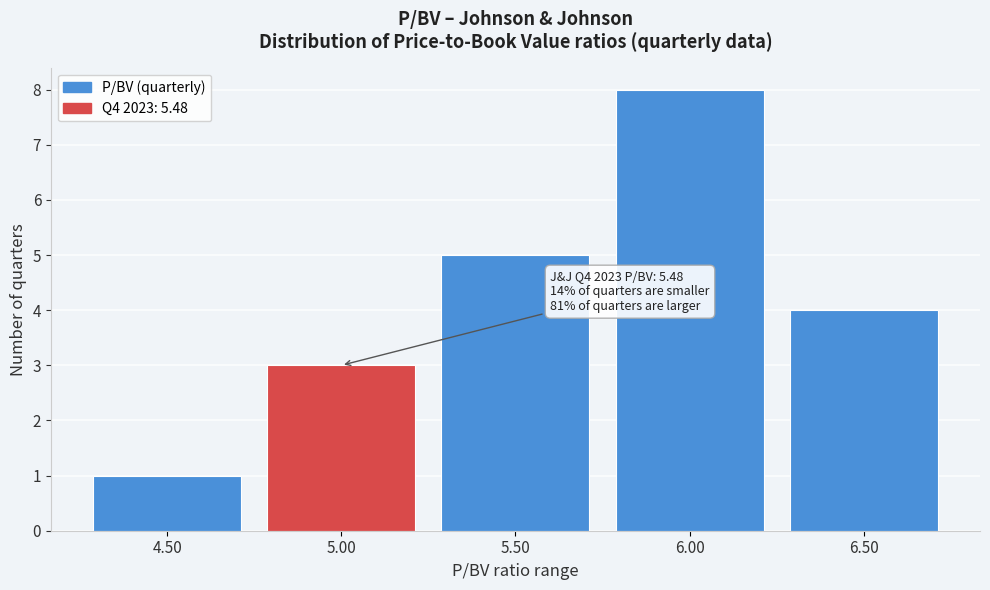

Reading left to right, list all the values displayed in this chart.

4.50=1	5.00=3	5.50=5	6.00=8	6.50=4